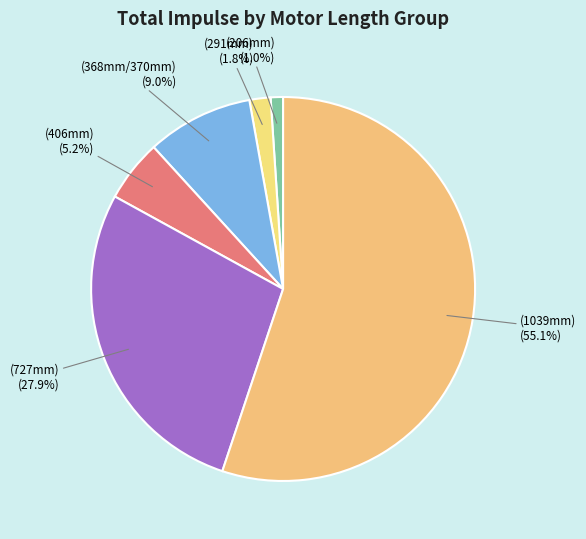

Between (206mm) and (727mm), which is larger?

(727mm)